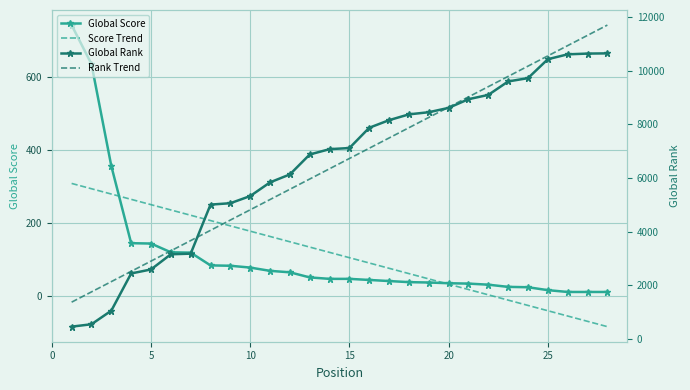

Is it true that Global Rank equals 724.3 at 0?

False